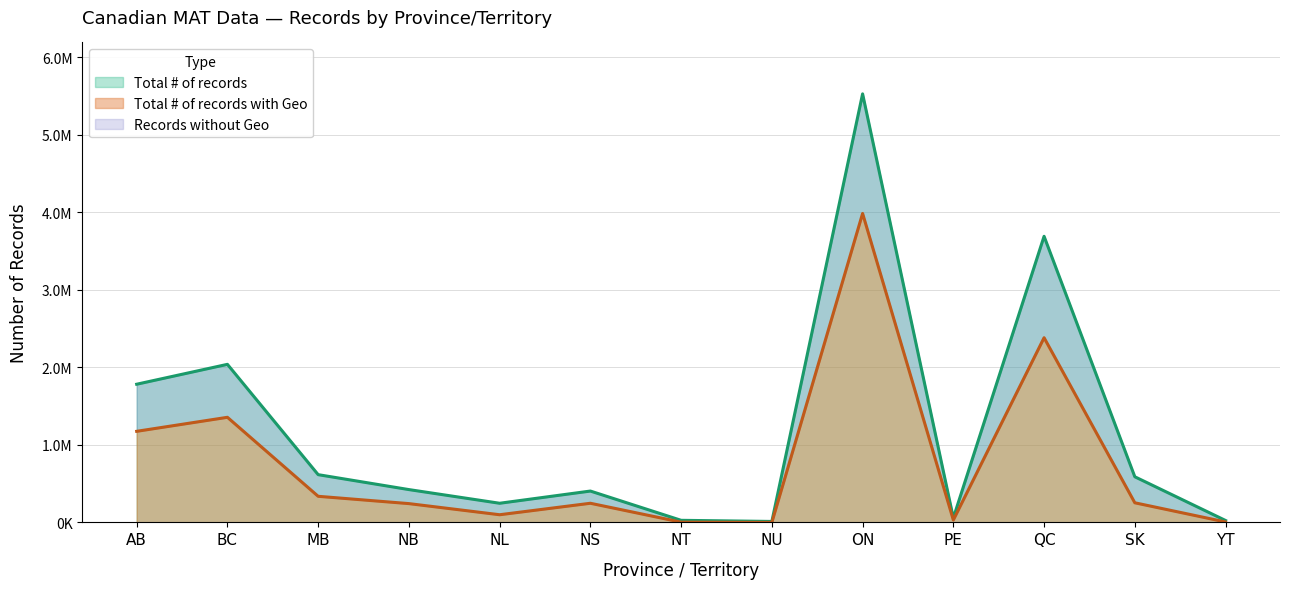

Rank the series by their average value, from lowest to highest.

Total # of records with Geo, Total # of records